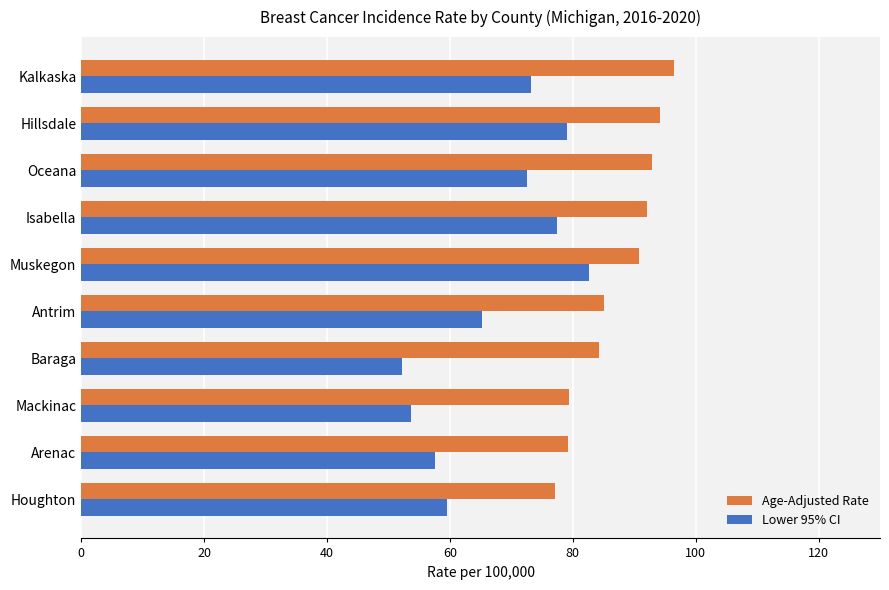

List the series in order of their peak value, lowest first.

Lower 95% CI, Age-Adjusted Rate